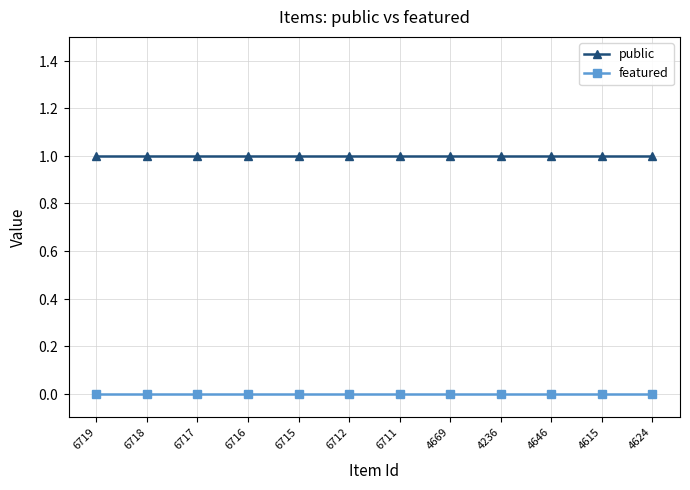

Is it true that featured equals 0 at 6717?

True